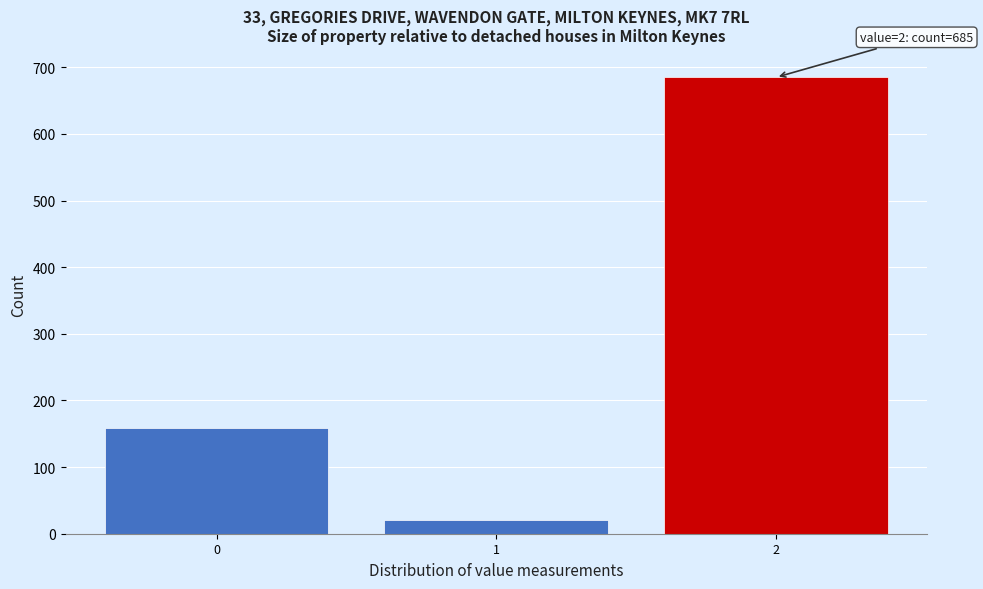

Which range on the x-axis has the tallest bar?

1.5 to 2.5